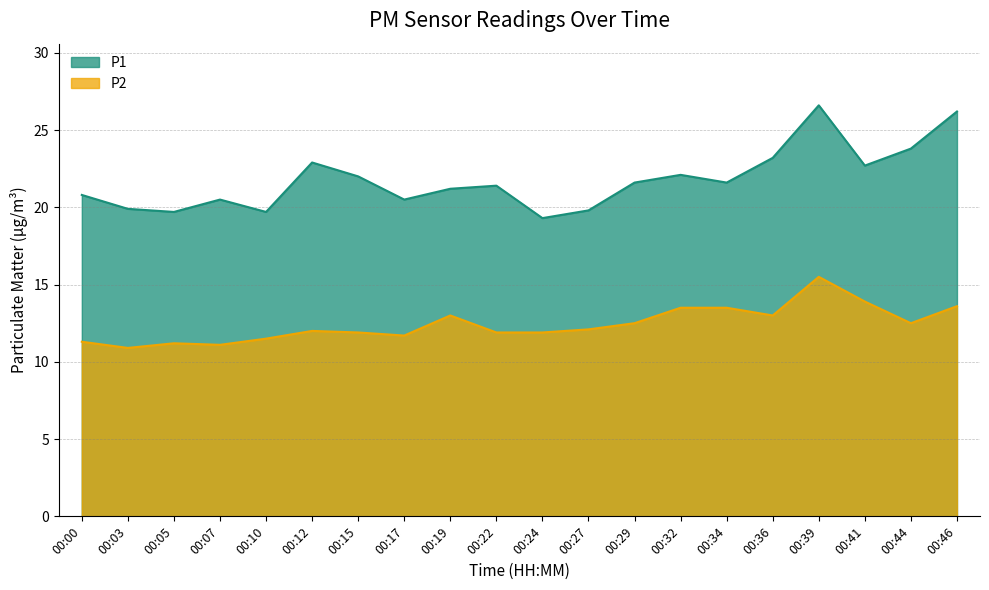

What are all the series names shown in the legend?

P1, P2